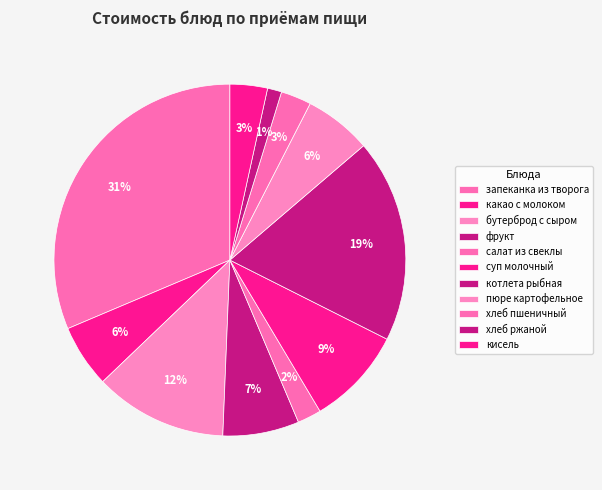

How much of the chart is everything except хлеб пшеничный?

97.2%